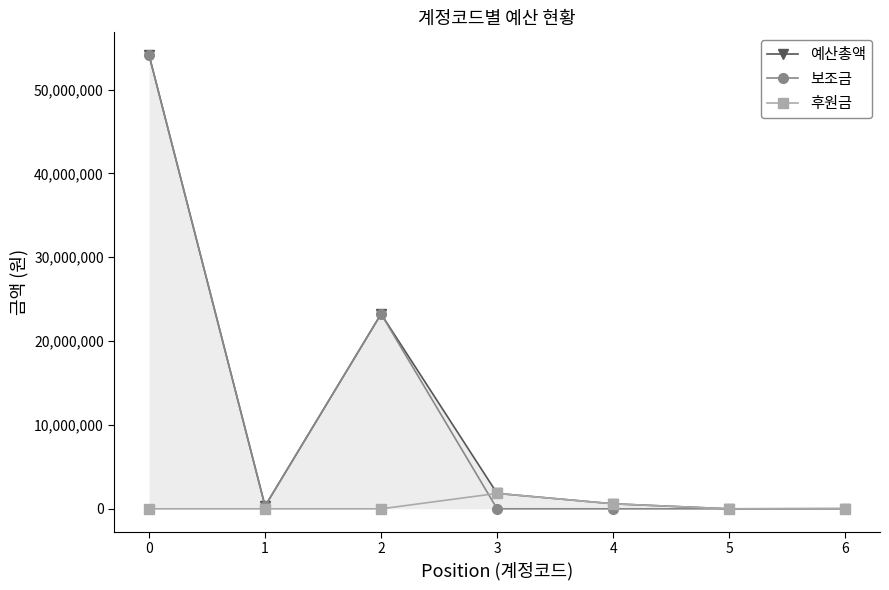

What is the value of the 보조금 point at the 3rd from the left?

23240000